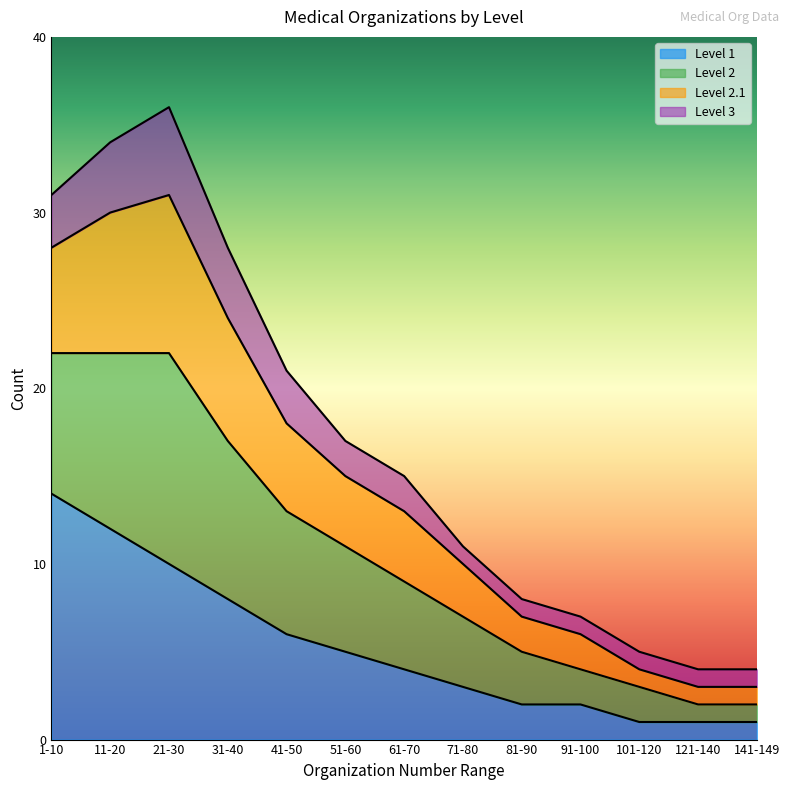

What is the greatest value displayed?

36